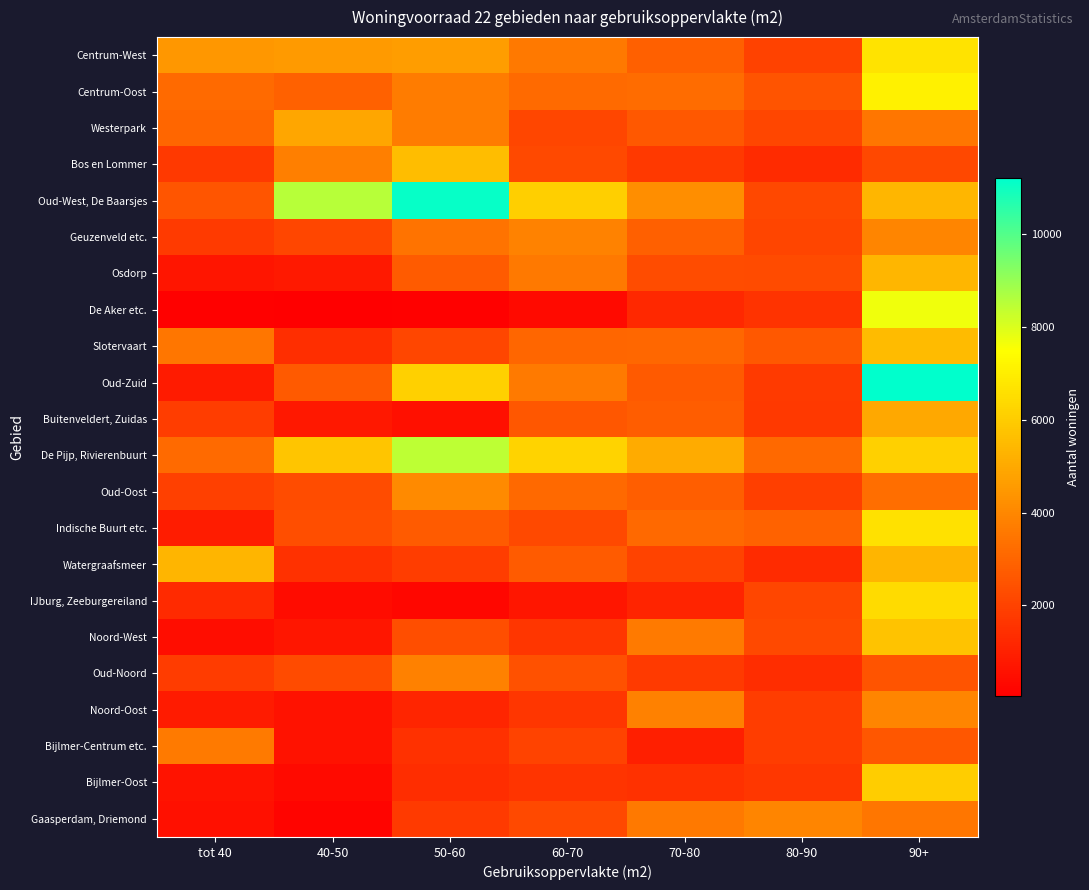

Which series has the widest spread of values?

Oud-Zuid